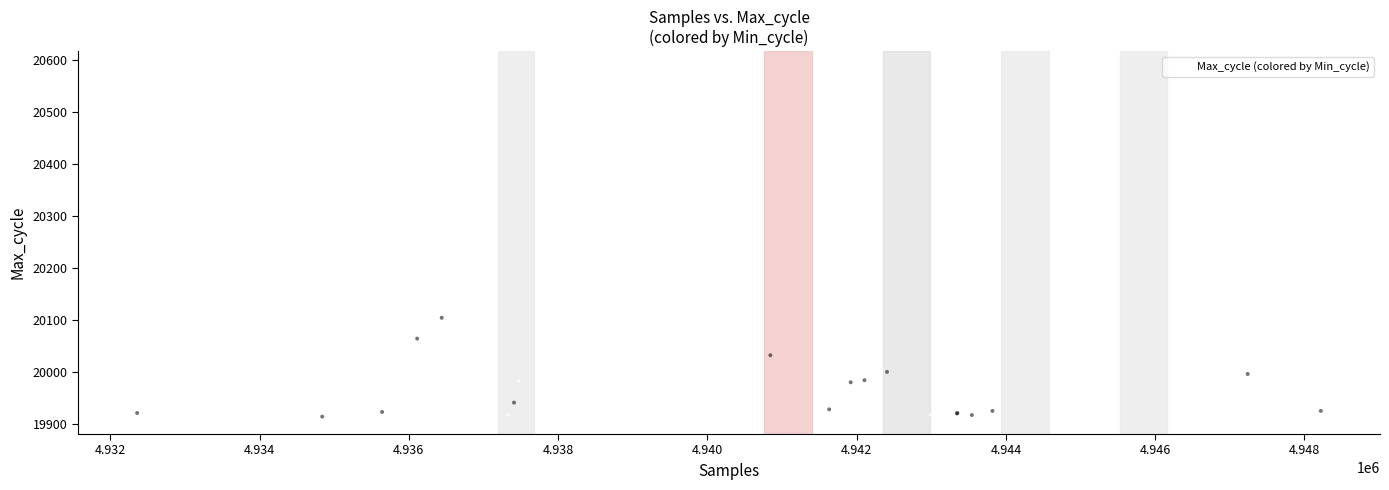

What Y value in the scatter plot is closest to 20249?

20158